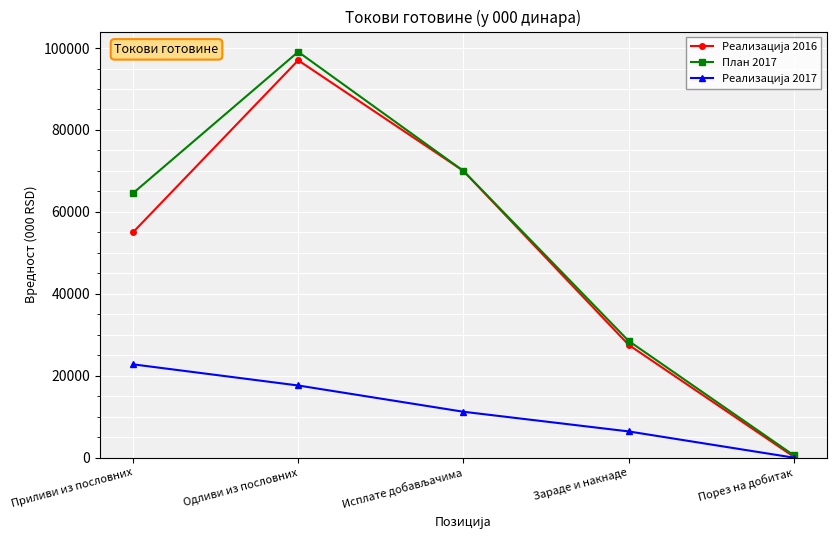

Which series changed the most between Приливи из пословних and Порез на добитак?

План 2017